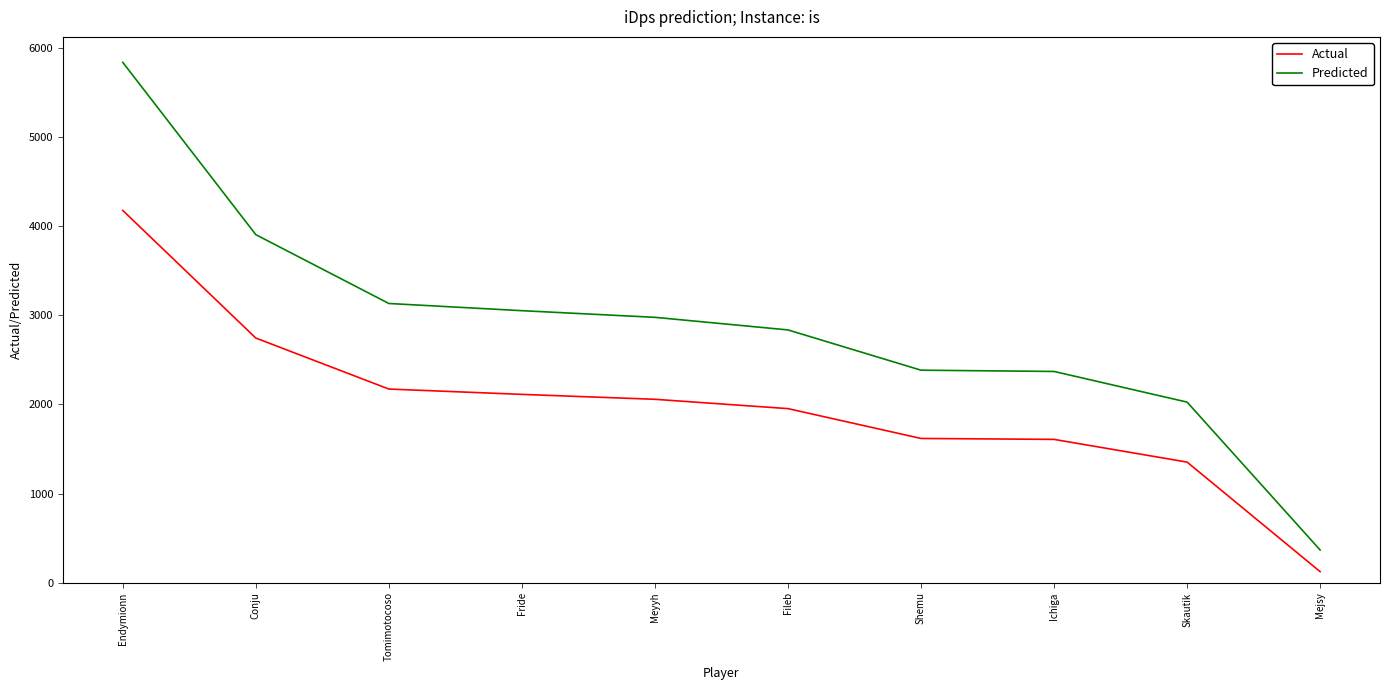

At which category is the sum across all series the highest?

Endymionn